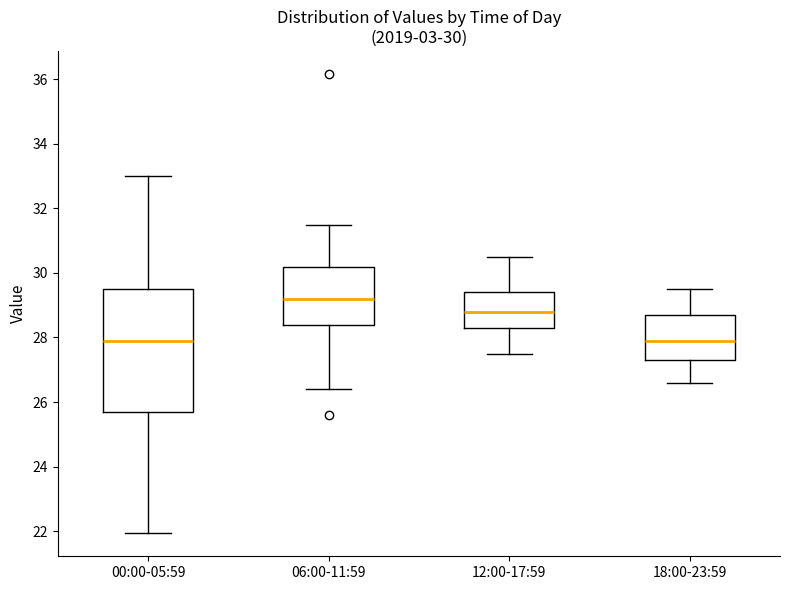

Comparing the boxes themselves (not the whiskers), which one is the tallest?

00:00-05:59